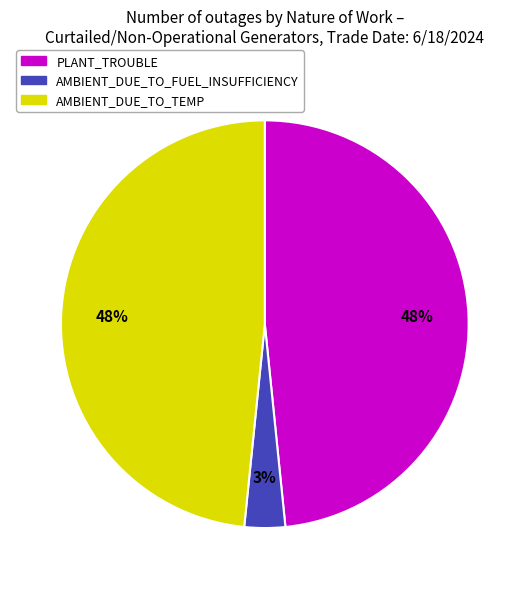

Is there a majority slice in this chart?

No